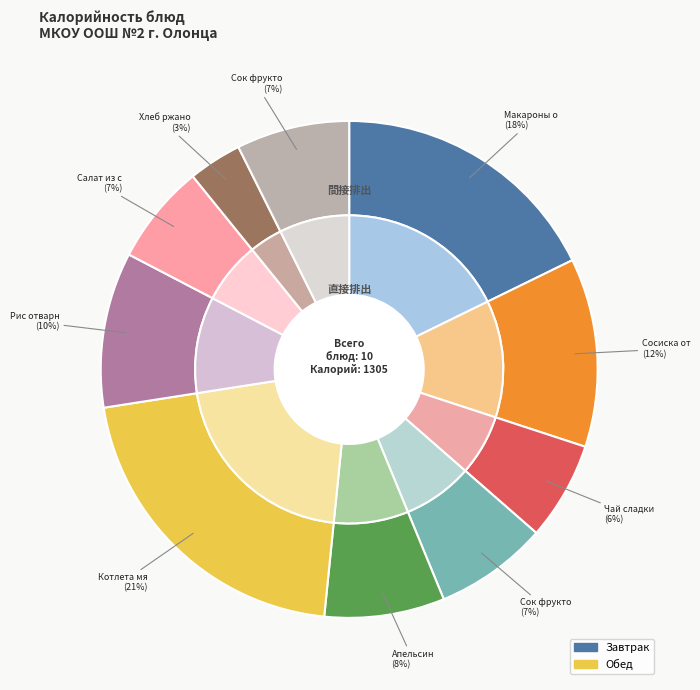

How much of the chart is everything except Котлета мясная?

79.1%